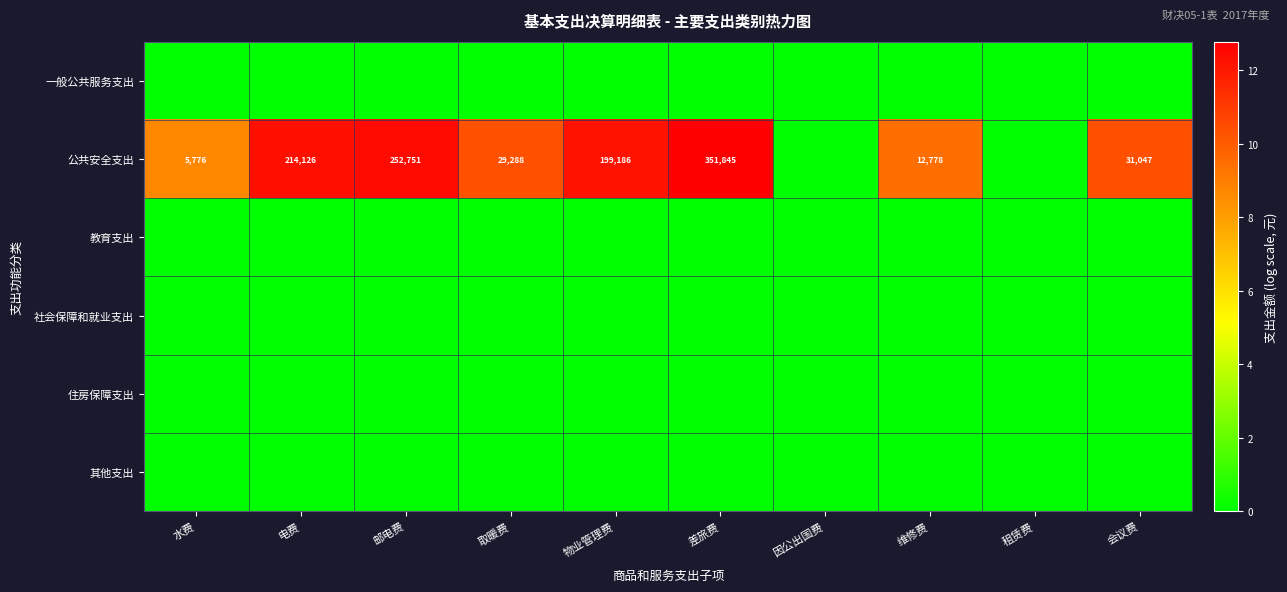

What is the sum of the 公共安全支出 values at 物业管理费 and 电费?

413312